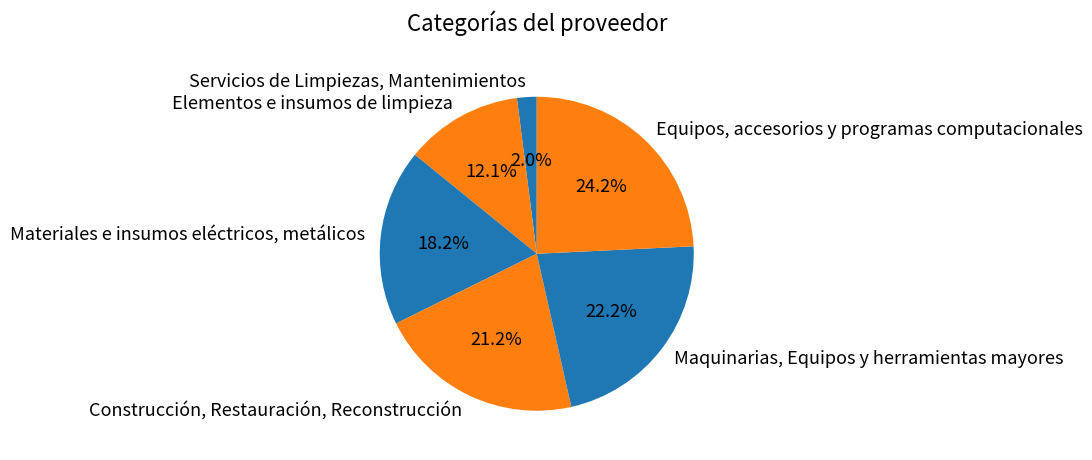

Is the sum of Servicios de Limpiezas, Mantenimientos and Construcción, Restauración, Reconstrucción greater than half?

No